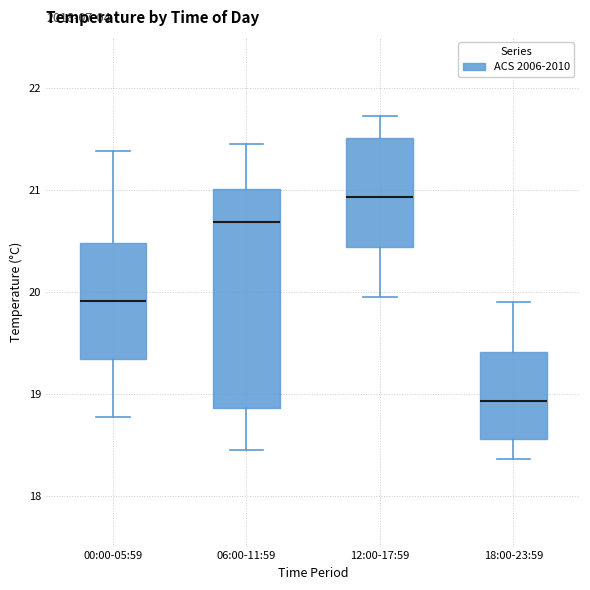

Reading left to right, read every box against the y-axis: the position of its median line, the range the box covers, and the ends of its whiskers. The values are not printed on the chart, so give them approximately, as read against the axis.

00:00-05:59: median 19.9, box 19.3 to 20.5, whiskers 18.8 to 21.4
06:00-11:59: median 20.7, box 18.9 to 21.0, whiskers 18.5 to 21.5
12:00-17:59: median 20.9, box 20.4 to 21.5, whiskers 20.0 to 21.7
18:00-23:59: median 18.9, box 18.6 to 19.4, whiskers 18.4 to 19.9